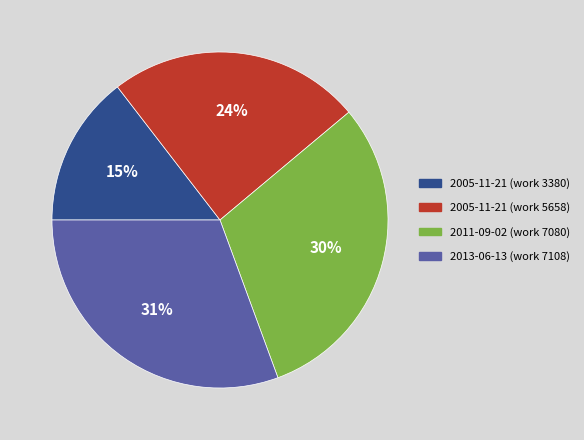

Does any single category account for the majority?

No